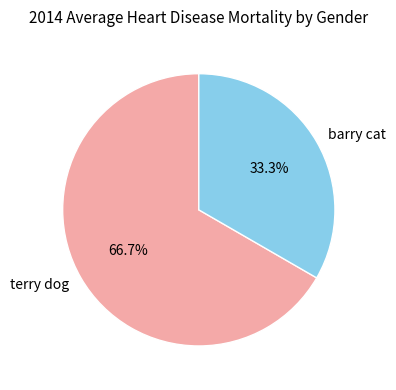

Is there any slice that represents more than half of the pie?

Yes